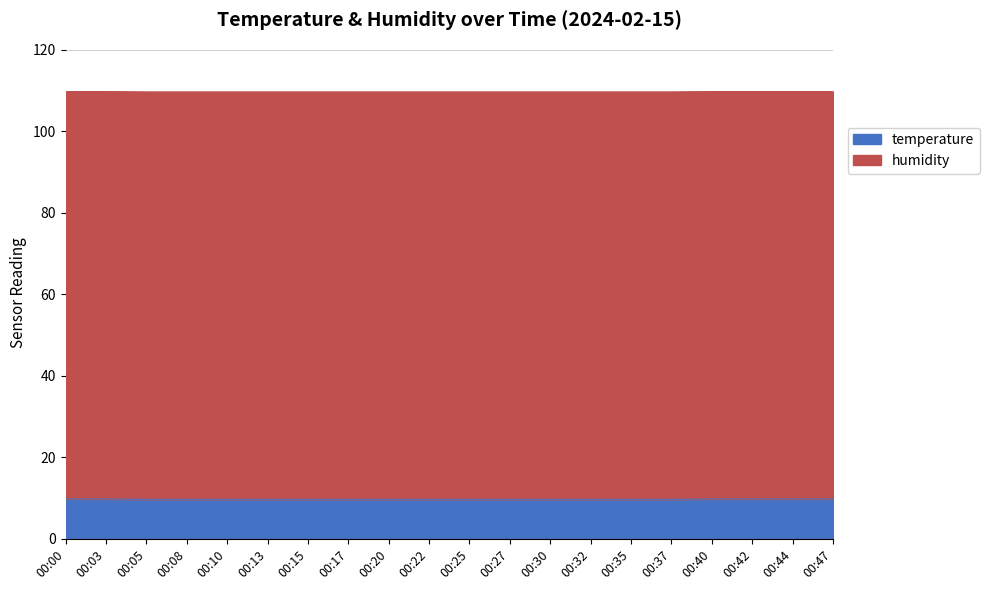

What is the value of the 8th point from the left?

109.6